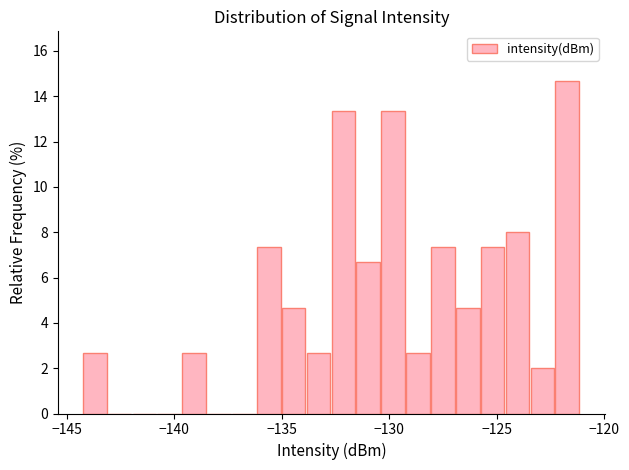

Around what value on the x-axis is the tallest bar? Give the approximate position of its centre, as read against the axis.

-121.5